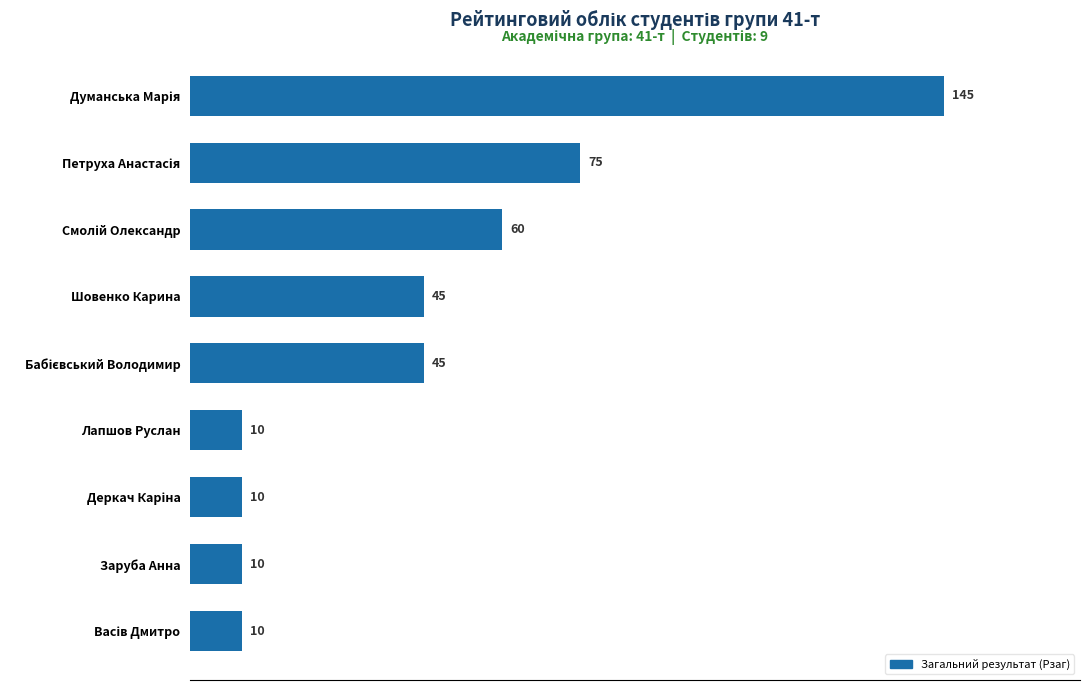

How many bars are there in total?

9